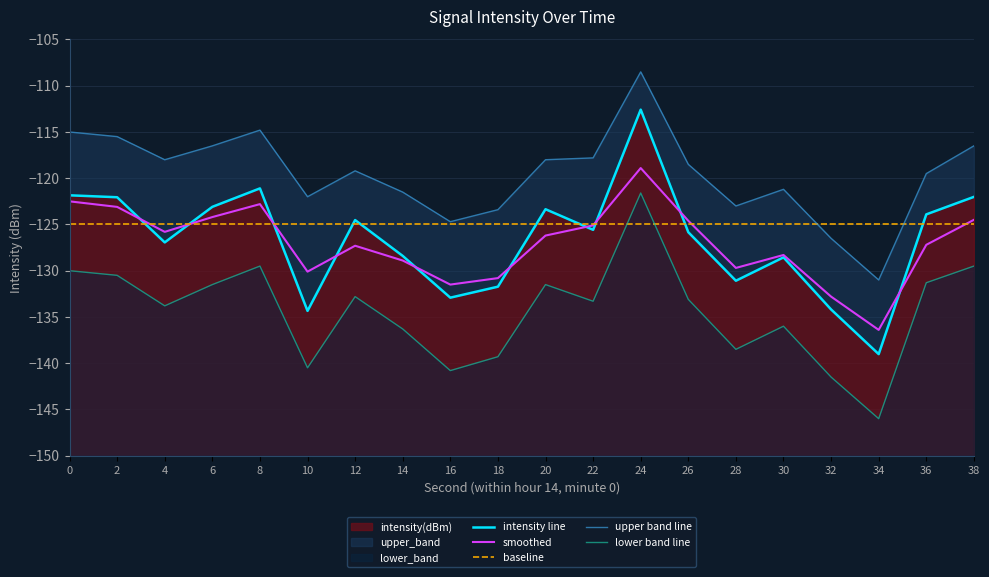

How many lines are shown in the chart?

5